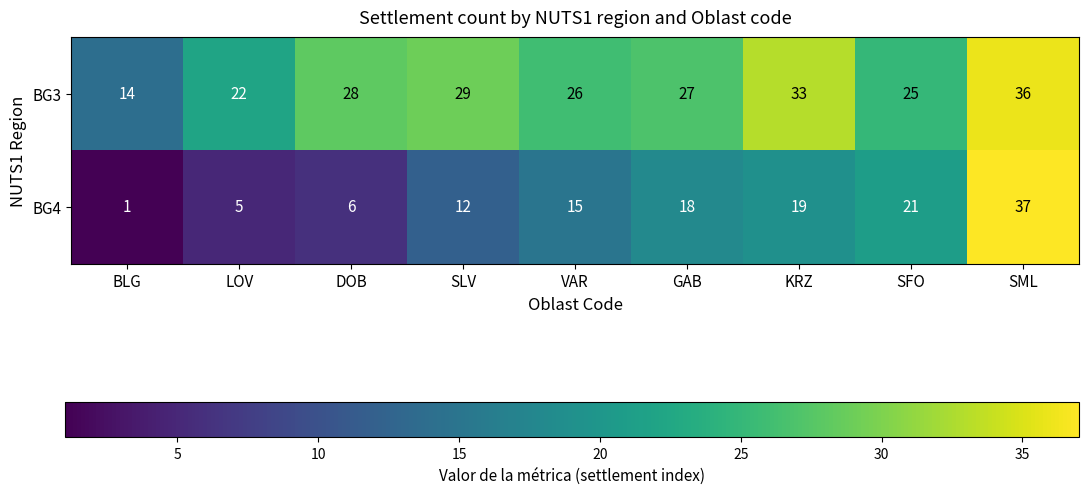

What is the maximum value shown in the chart?

37